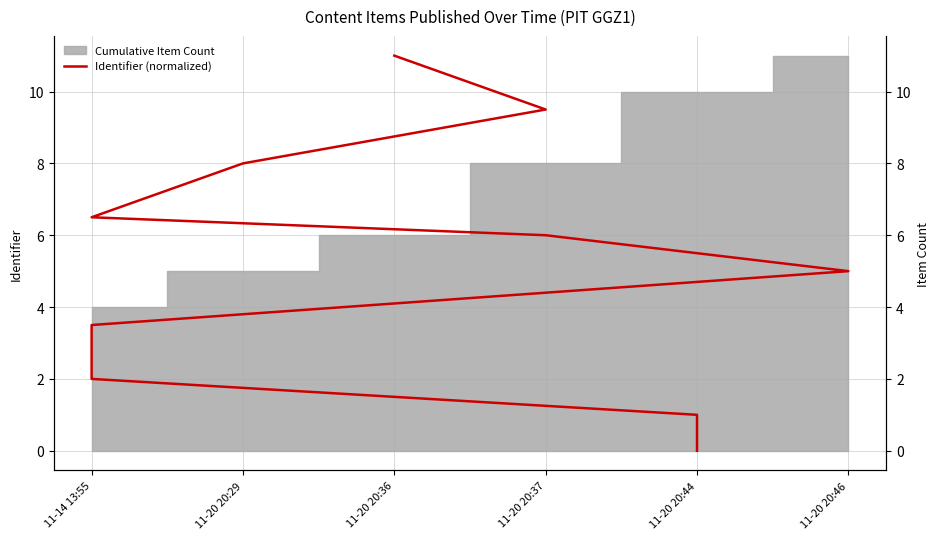

What position from the right is 10?

1